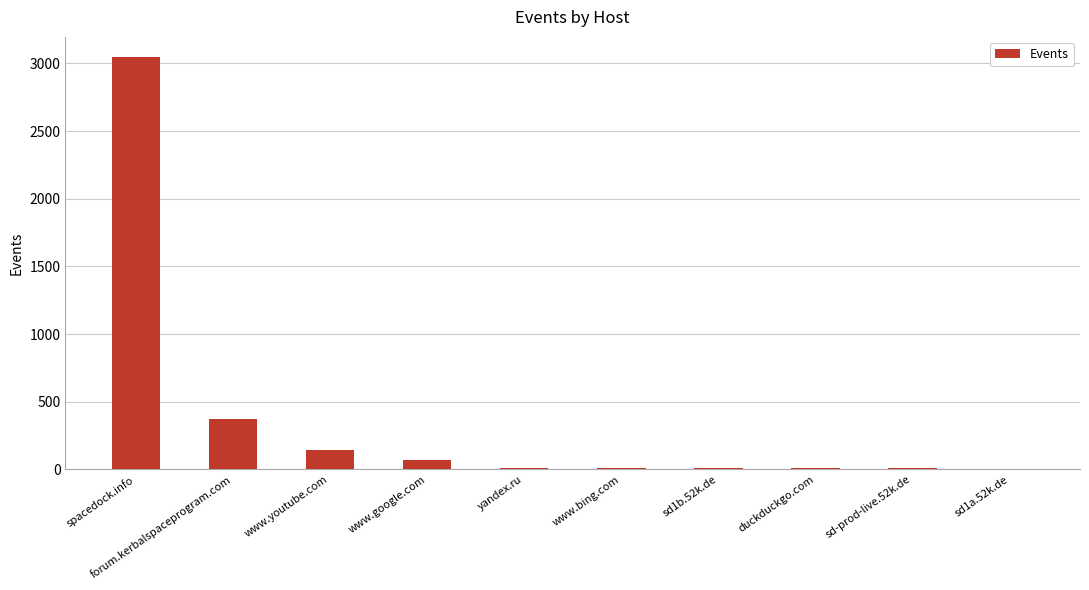

What is the sum of all values?

3674